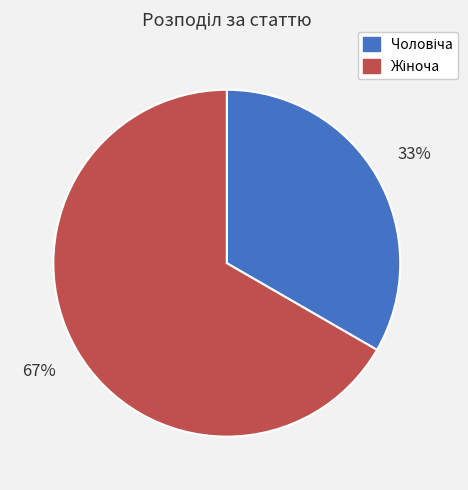

To the nearest percent, what is the average slice percentage?

50%